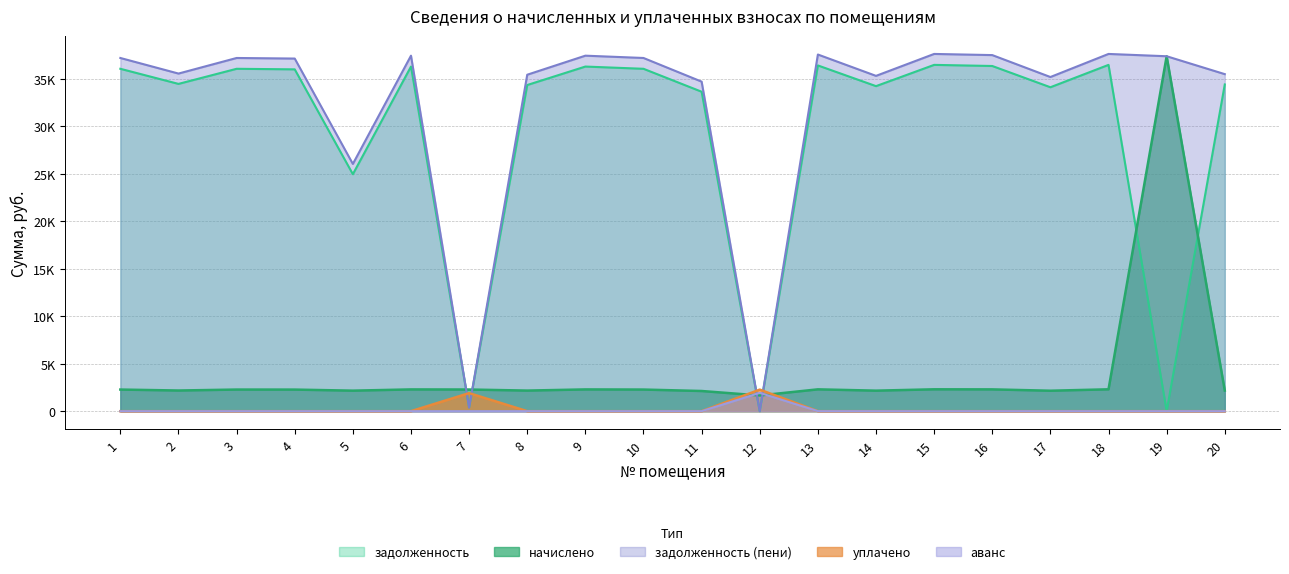

At which label is уплачено closest to 1134?

7